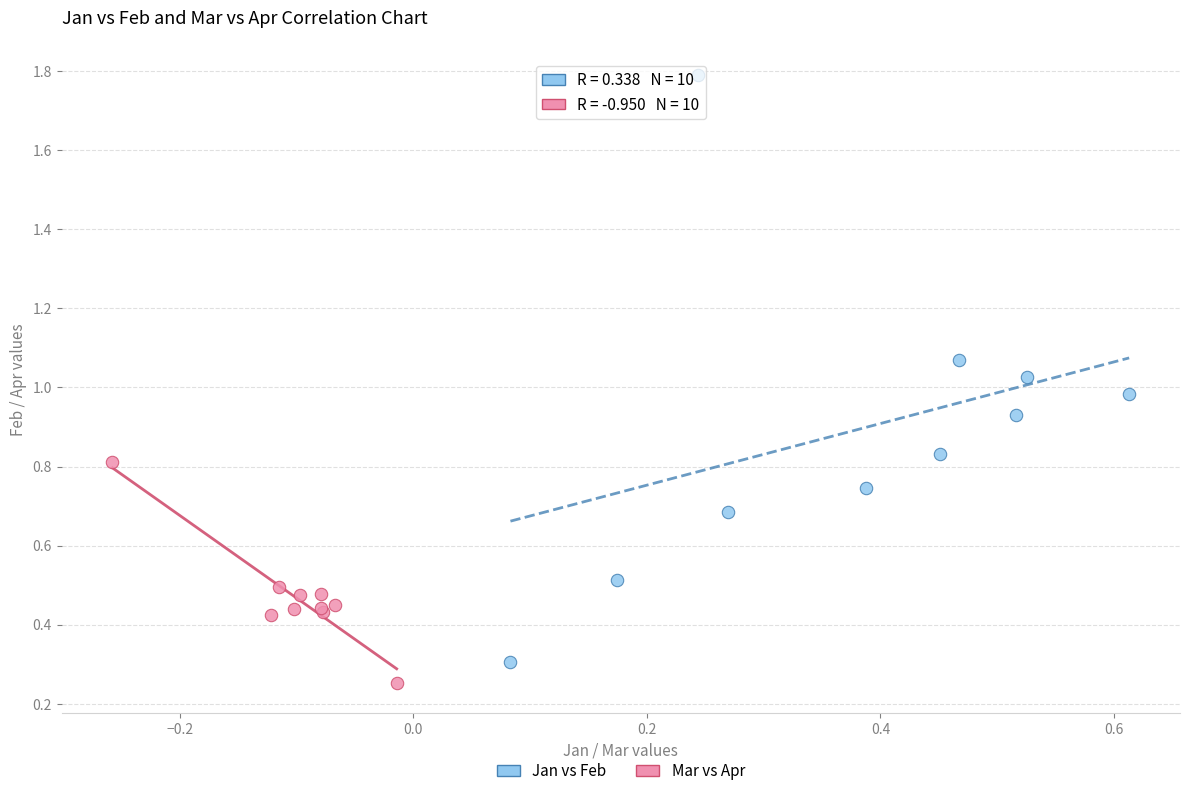

Which series contains the highest Y value?

Jan vs Feb